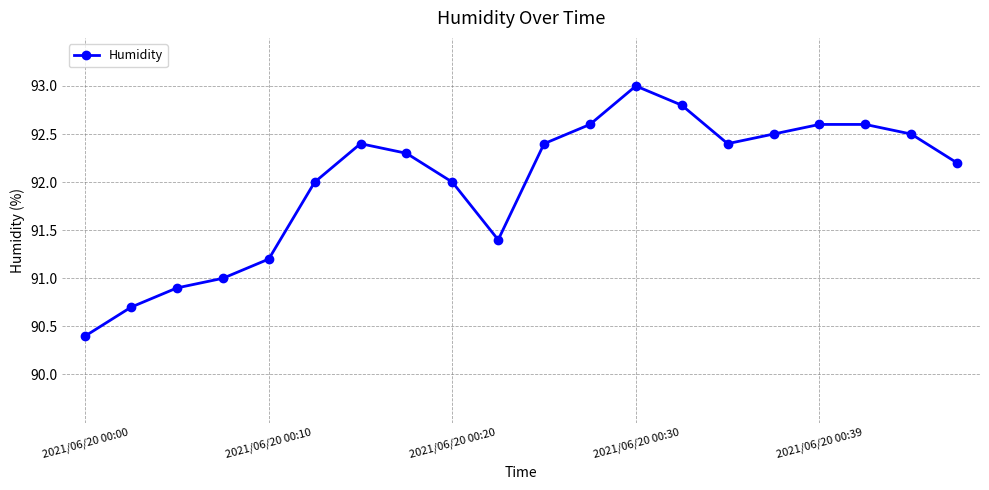

How many points are lower than both their immediate neighbors (excluding endpoints)?

2